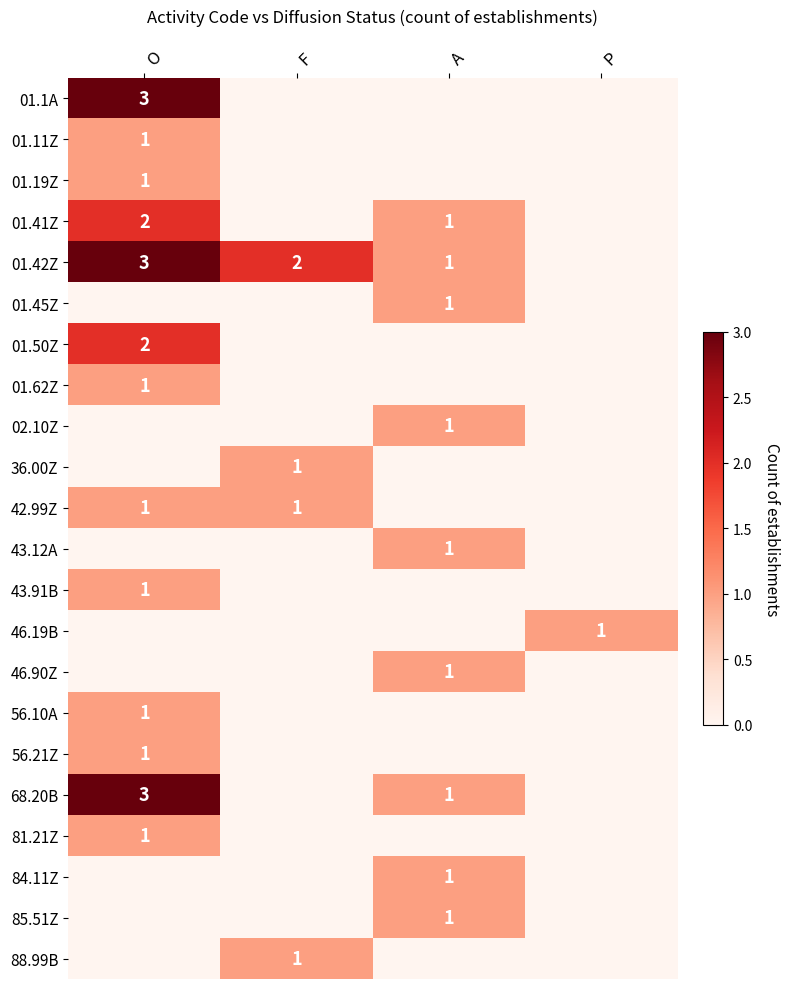

True or false: 81.21Z has a value of 1 at O.

True